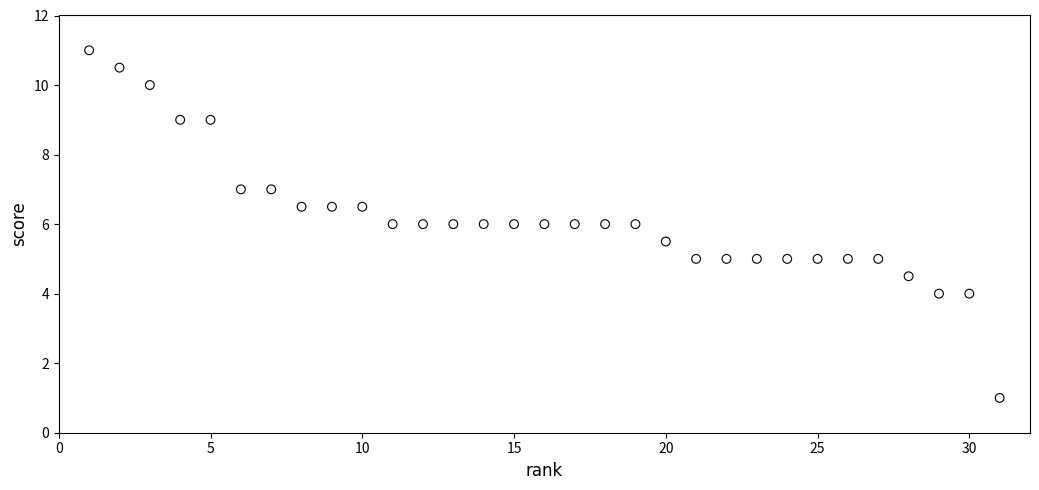

What is the range of Y values (max minus min)?

10.0